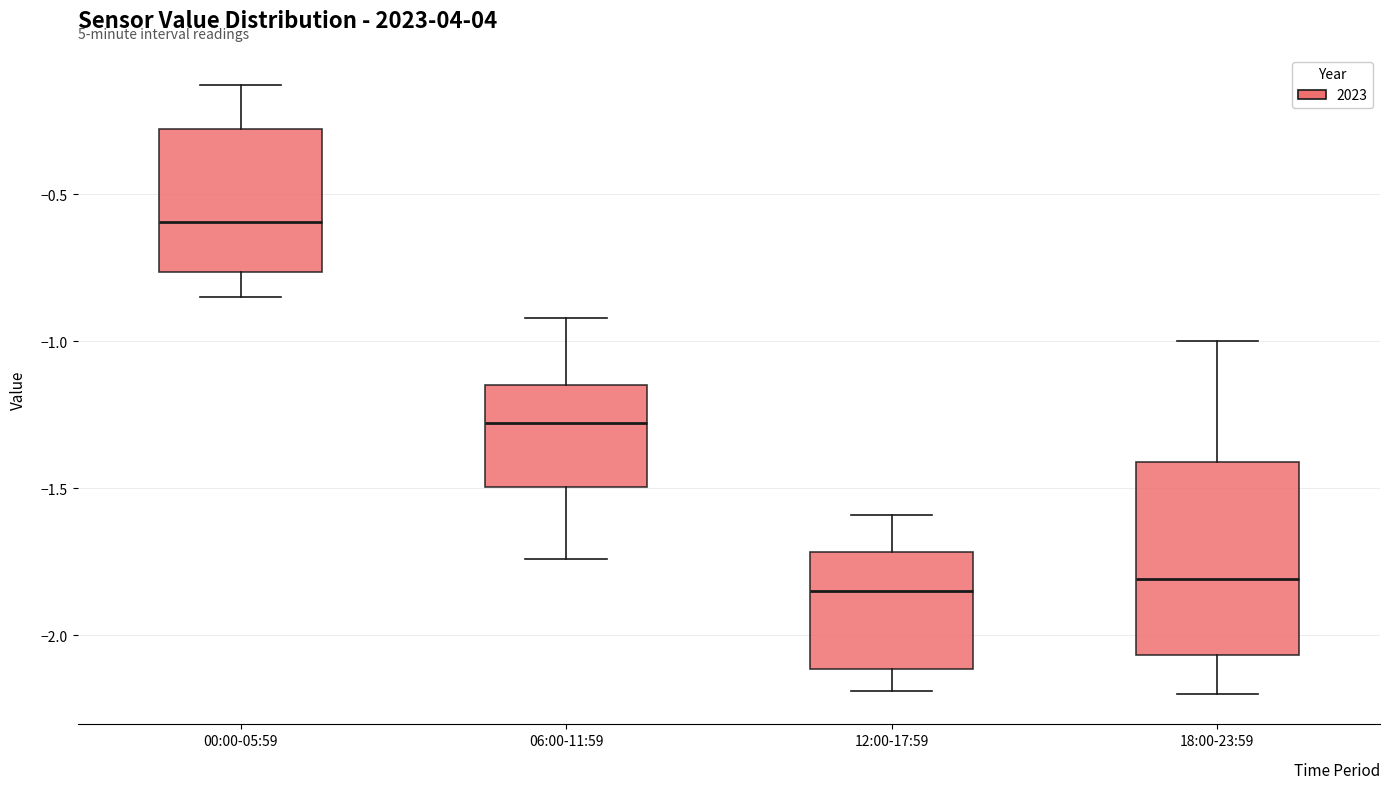

Which box's median line is the highest?

00:00-05:59